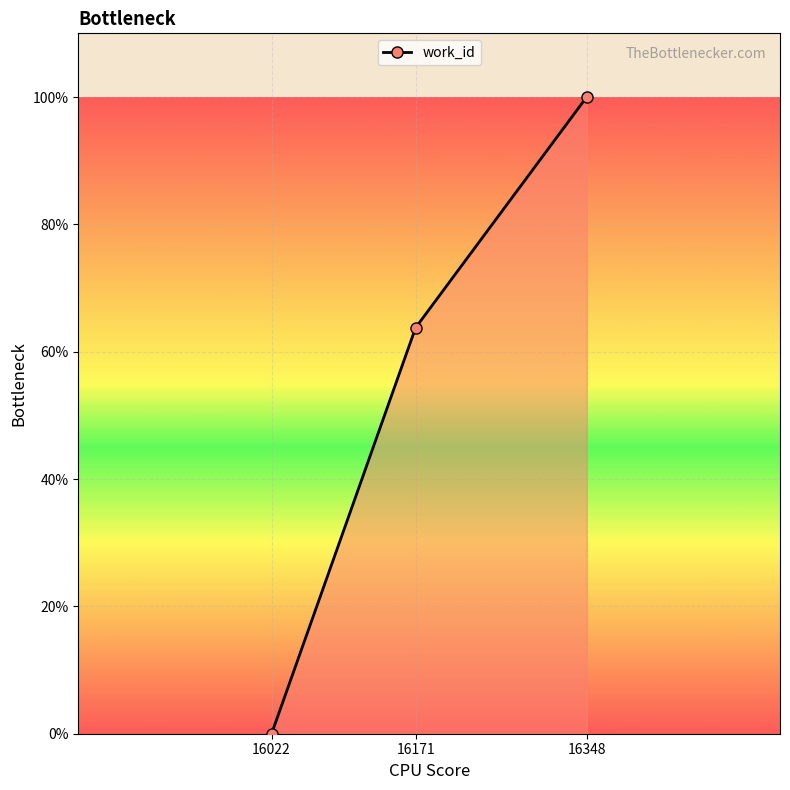

What is the sum of all values?

1.6